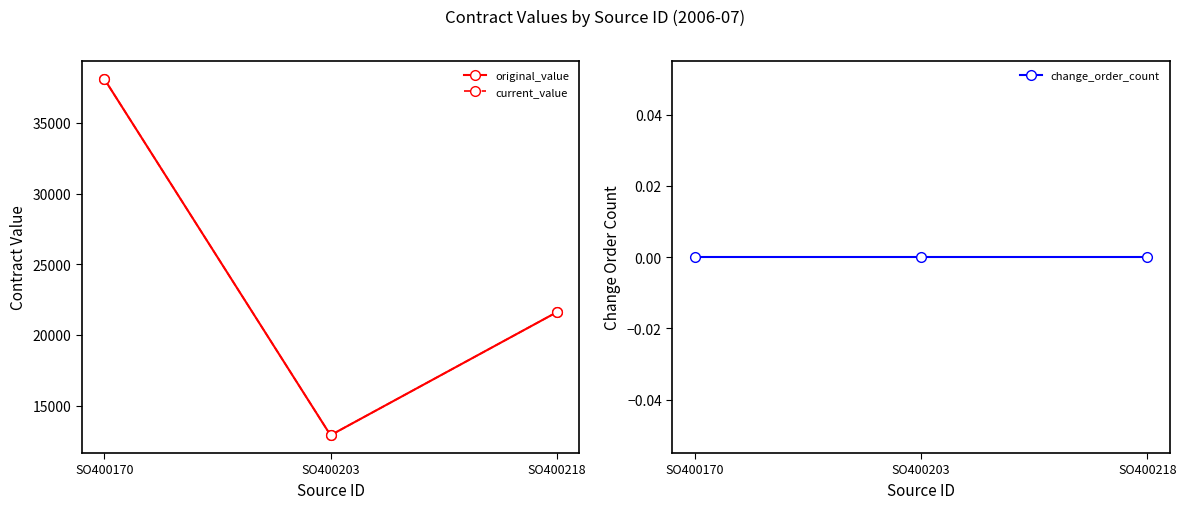

What is the difference between the second highest and minimum values in the original_value series?

8700